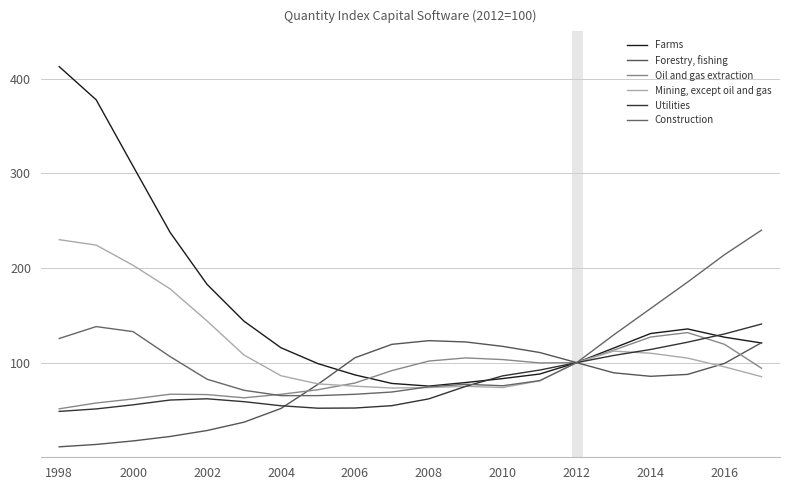

True or false: Oil and gas extraction and Mining, except oil and gas cross at least once.

True